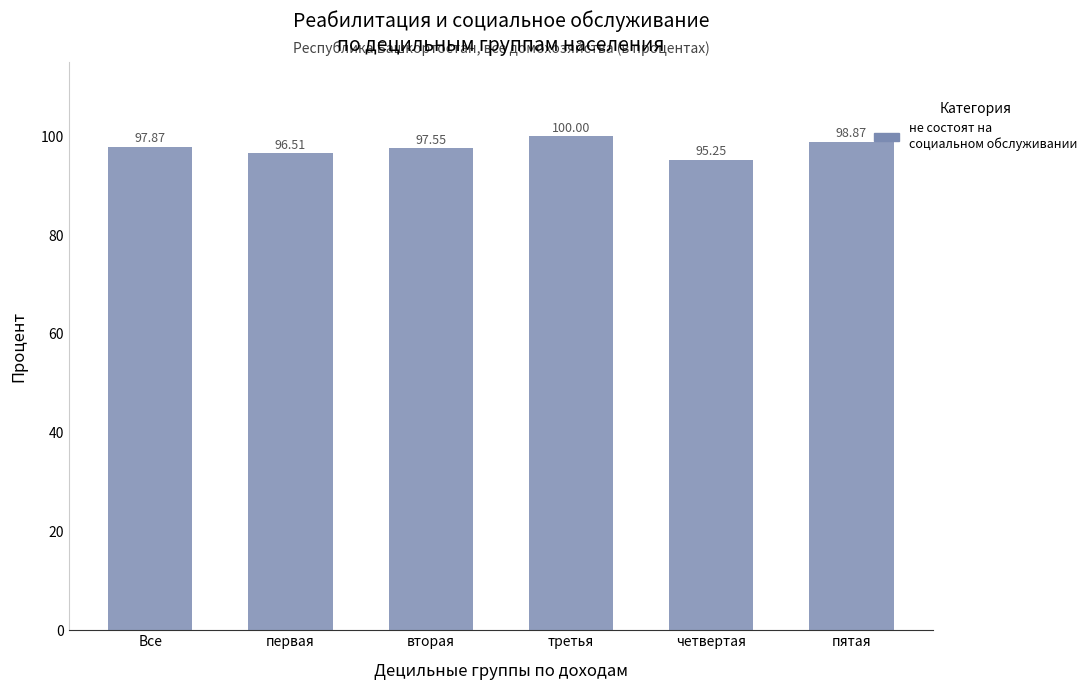

At which category does the chart reach its minimum across all series?

четвертая